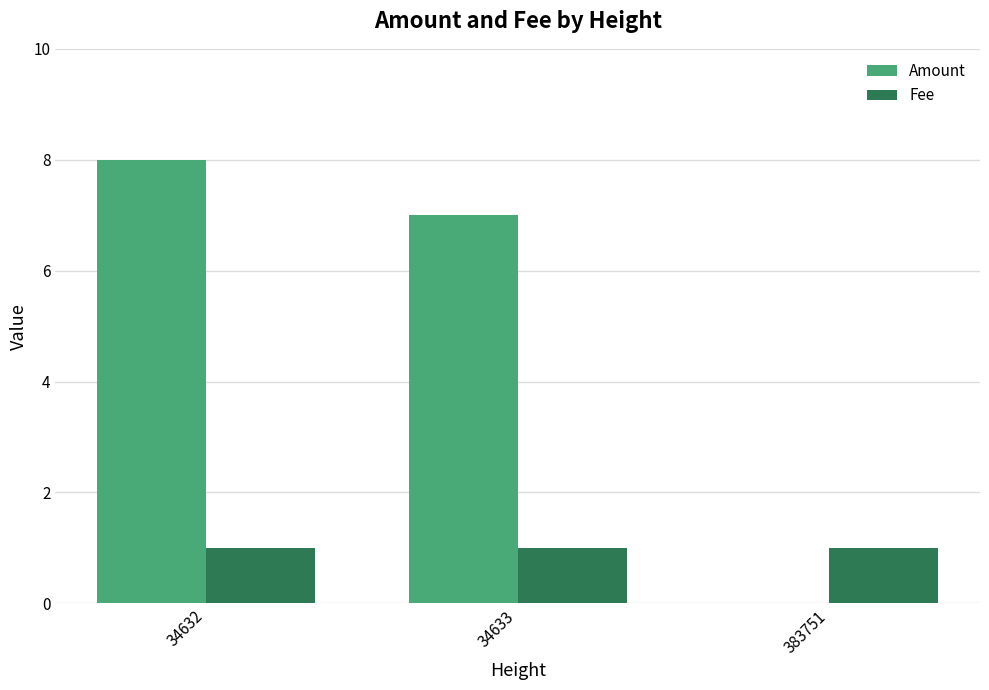

Reading right to left, list all the values displayed in this chart.

Amount: 0	7	8
Fee: 1	1	1